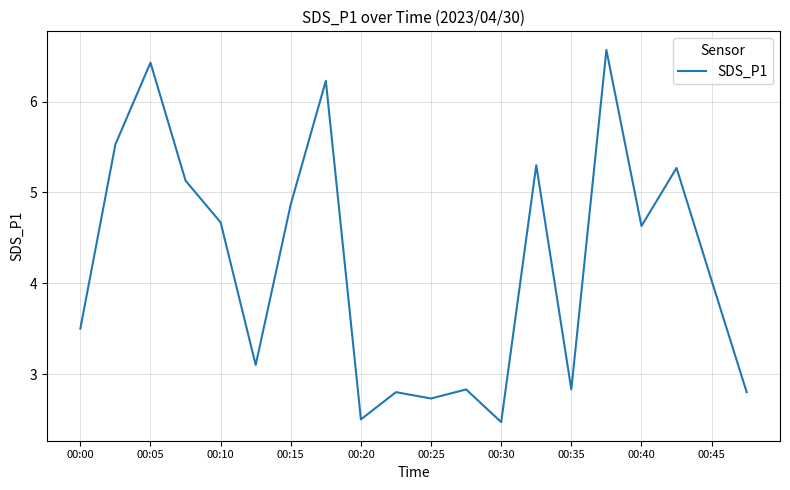

What is the maximum value shown in the chart?

6.6